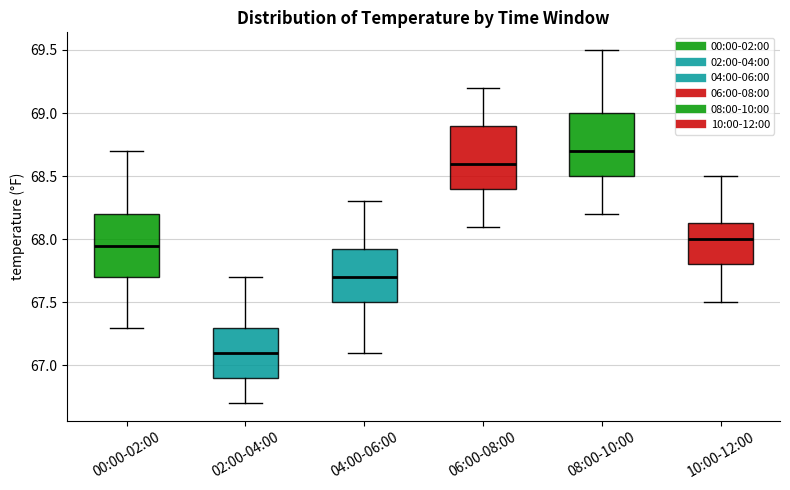

Which box has the highest median line?

08:00-10:00